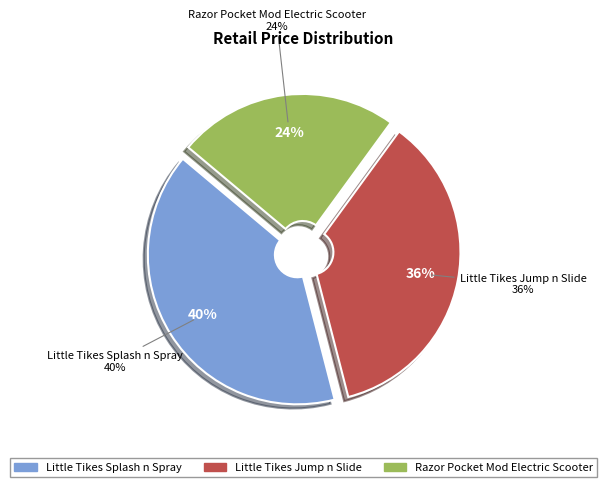

How much of the chart is everything except Little Tikes Splash n Spray?

59.9%